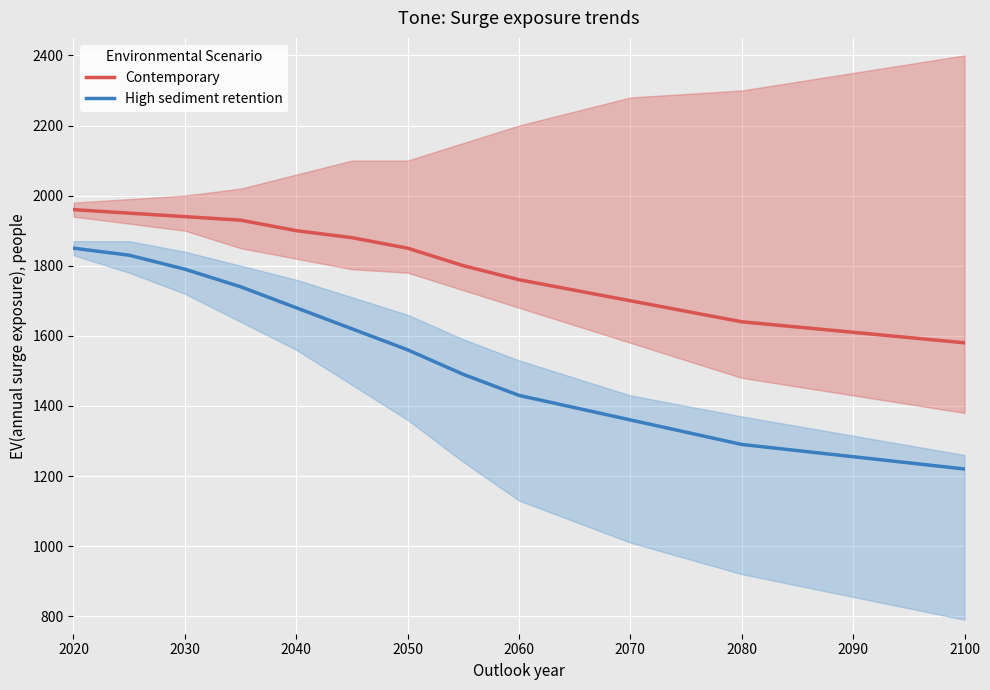

True or false: High sediment retention and Contemporary cross at least once.

False